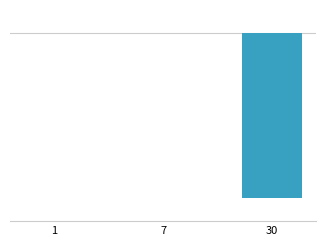

What is the sum of the values at 30 and 1?

-35